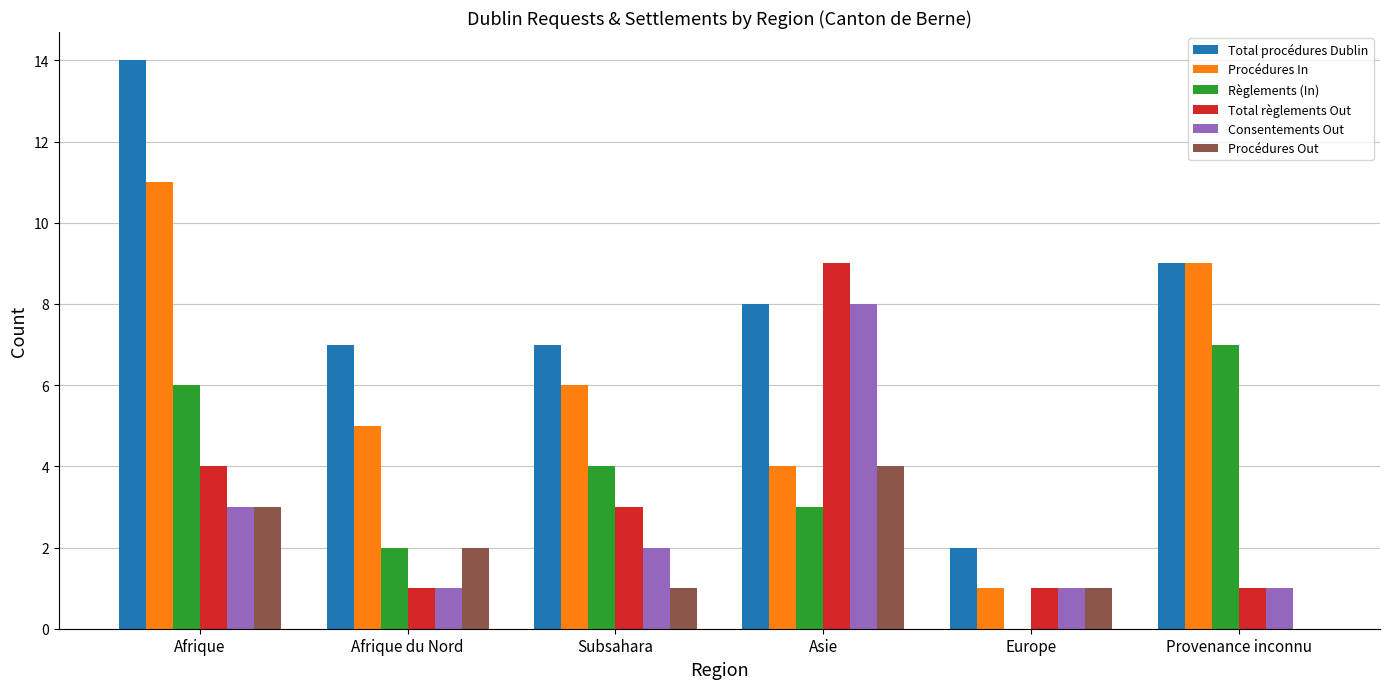

What are all the series names shown in the legend?

Total procédures Dublin, Procédures In, Règlements (In), Total règlements Out, Consentements Out, Procédures Out